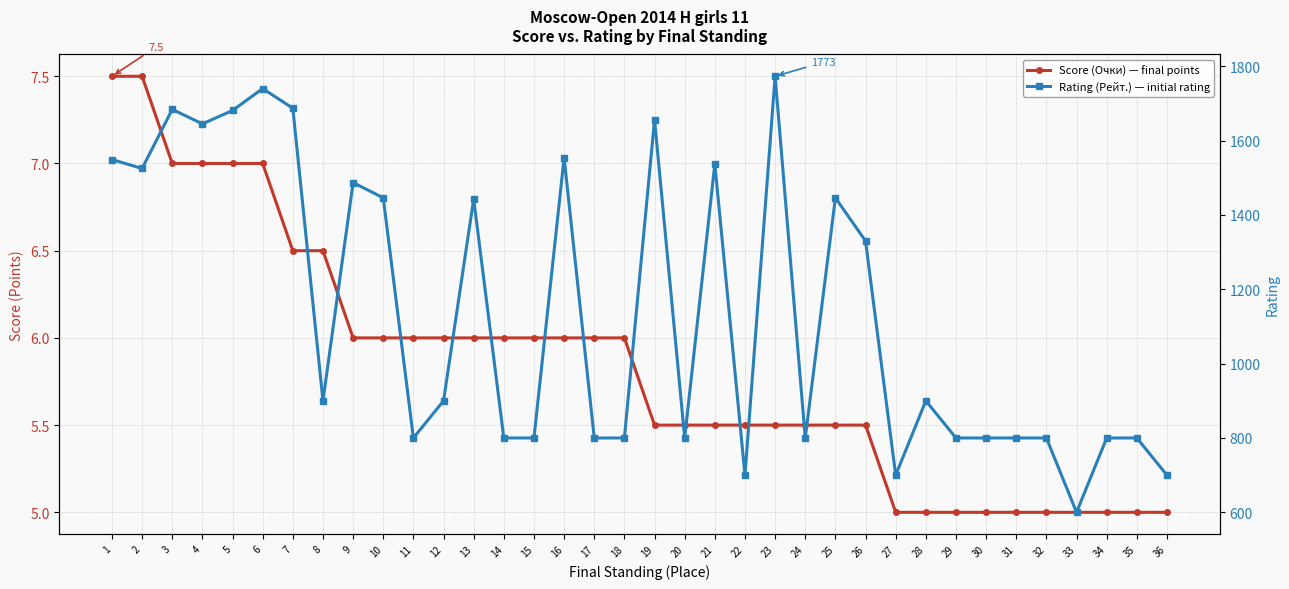

How many data points does each series have?

36